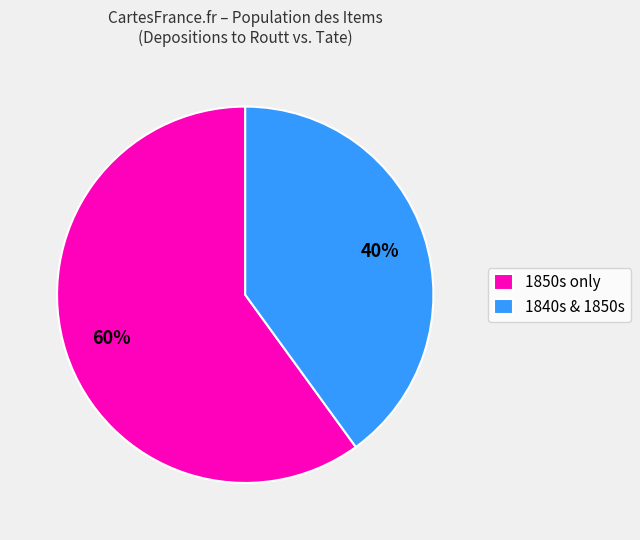

Is there a majority slice in this chart?

Yes